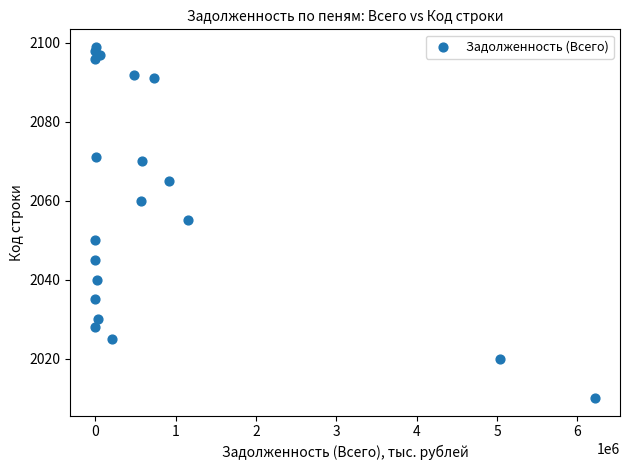

What is the range of X values (max minus min)?

6218468